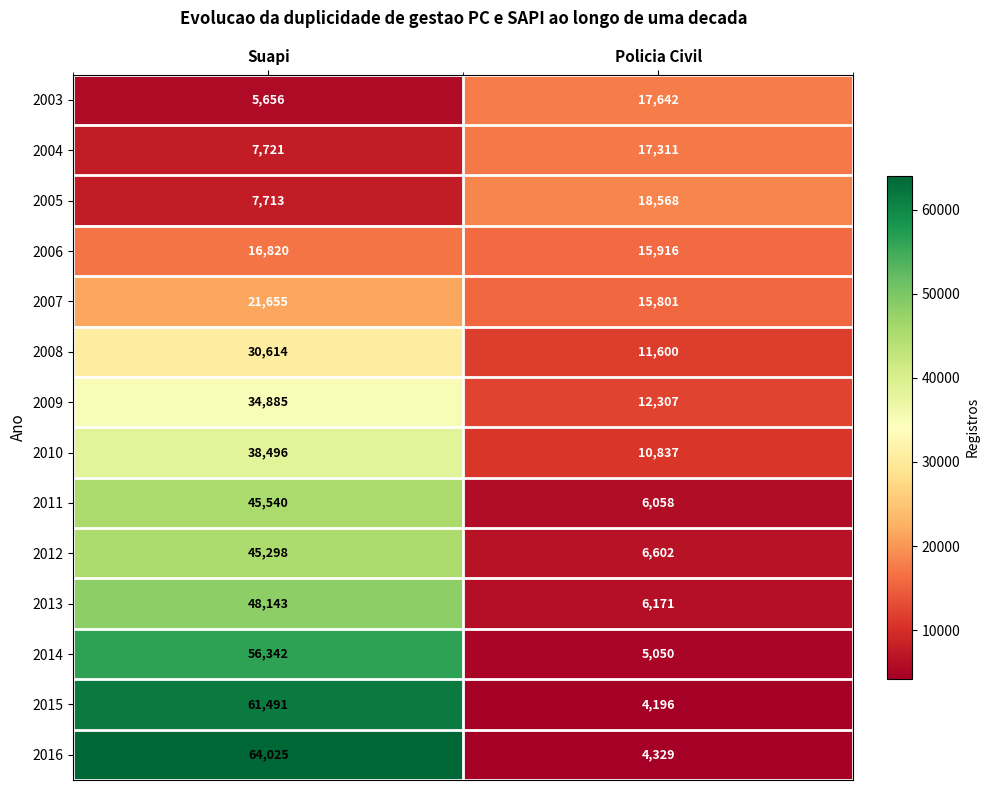

Reading right to left, list all the values displayed in this chart.

2003: 17642	5656
2004: 17311	7721
2005: 18568	7713
2006: 15916	16820
2007: 15801	21655
2008: 11600	30614
2009: 12307	34885
2010: 10837	38496
2011: 6058	45540
2012: 6602	45298
2013: 6171	48143
2014: 5050	56342
2015: 4196	61491
2016: 4329	64025